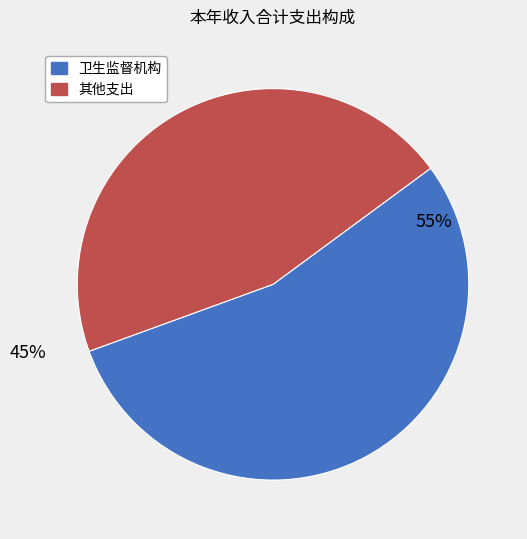

To the nearest percent, what is the average slice percentage?

50%